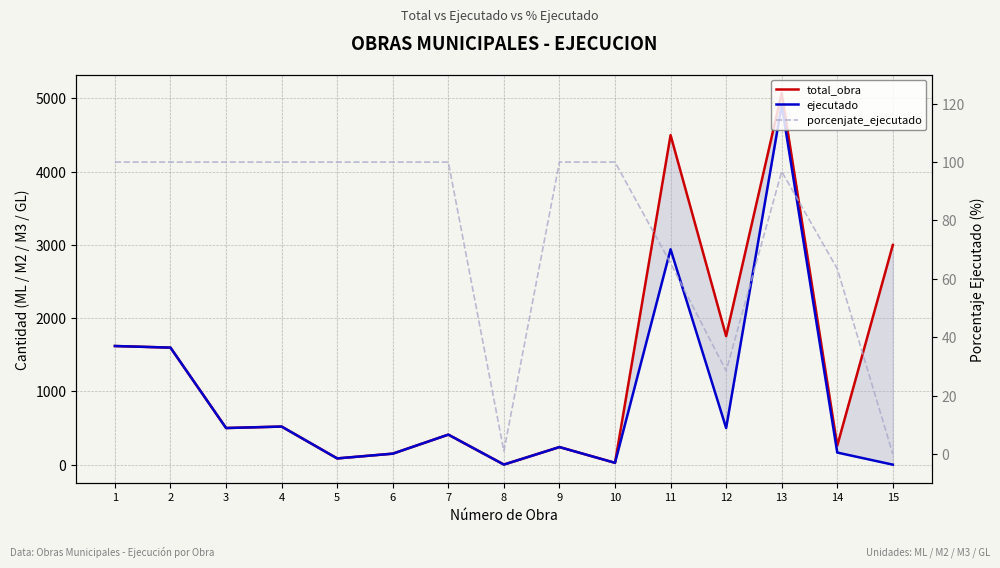

Does the chart have visible grid lines?

Yes